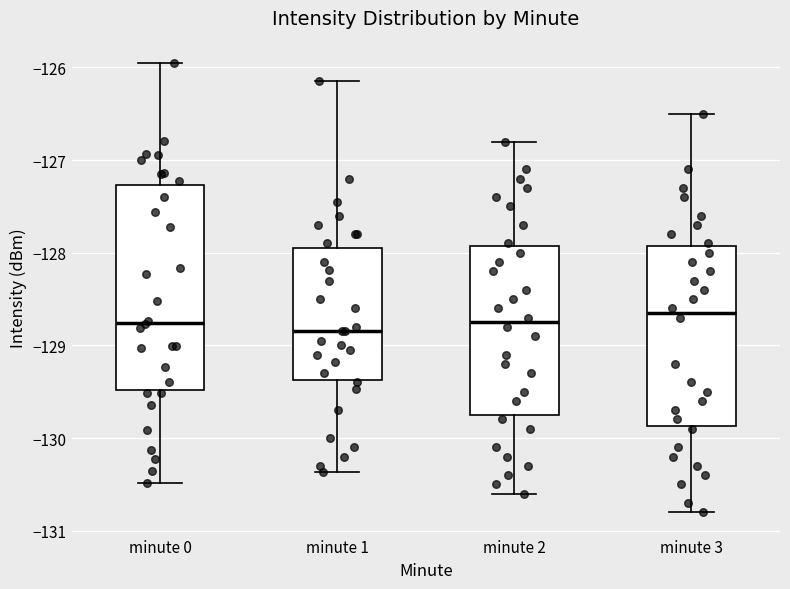

Reading left to right, read every box against the y-axis: the position of its median line, the range the box covers, and the ends of its whiskers. The values are not printed on the chart, so give them approximately, as read against the axis.

minute 0: median -128.8, box -129.5 to -127.3, whiskers -130.5 to -126.0
minute 1: median -128.8, box -129.4 to -127.9, whiskers -130.4 to -126.2
minute 2: median -128.7, box -129.7 to -127.9, whiskers -130.6 to -126.8
minute 3: median -128.6, box -129.9 to -127.9, whiskers -130.8 to -126.5